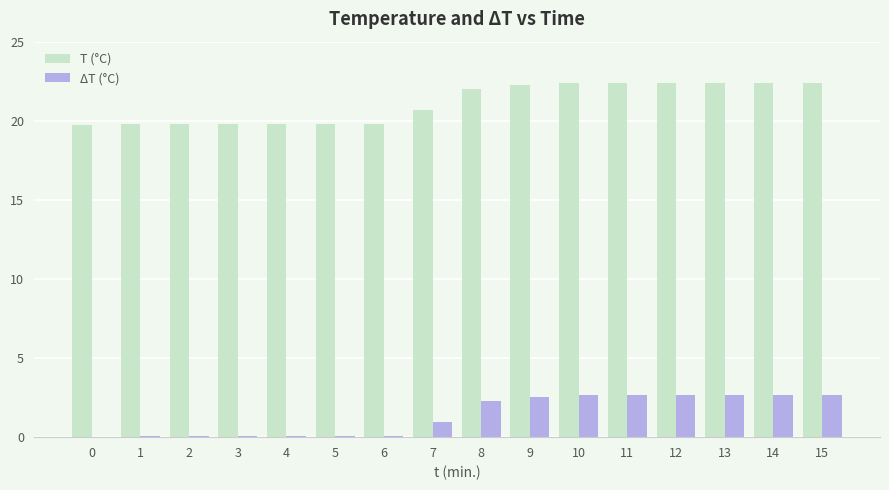

How many data points does each series have?

16